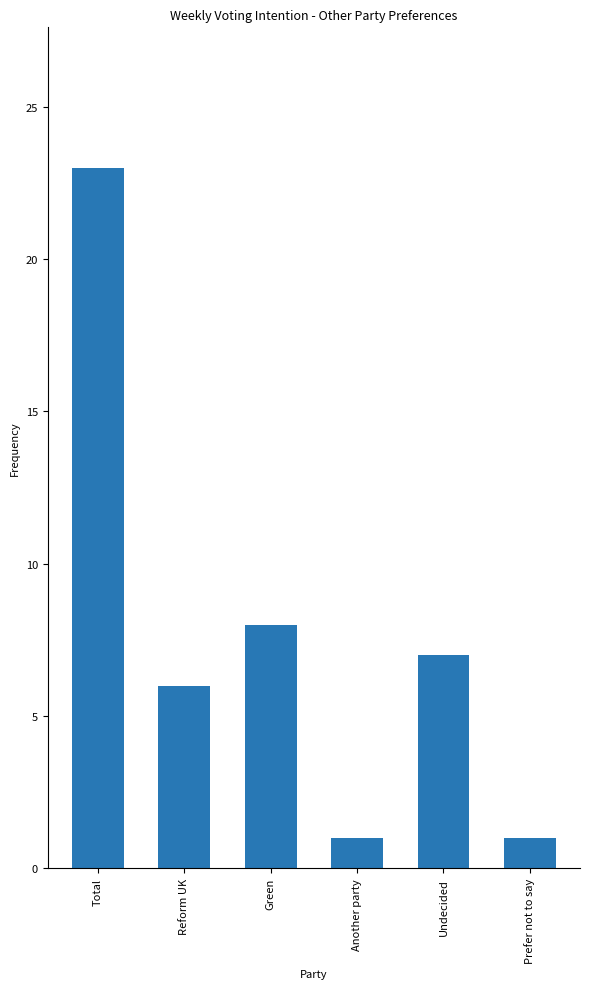

The value at Undecided is 2. True or false?

False